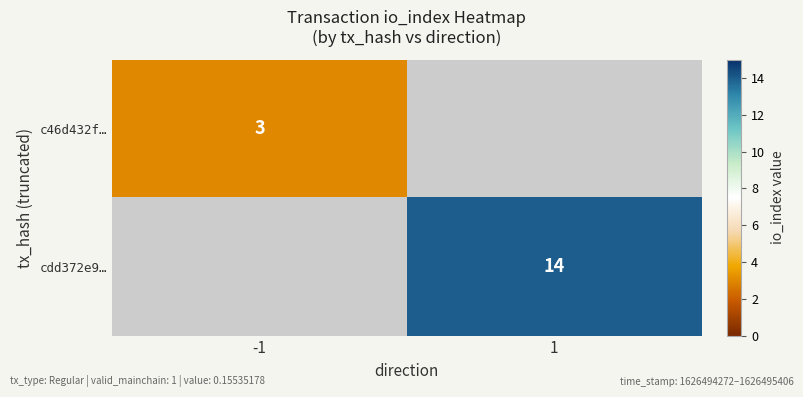

How many categories are shown in the chart?

2